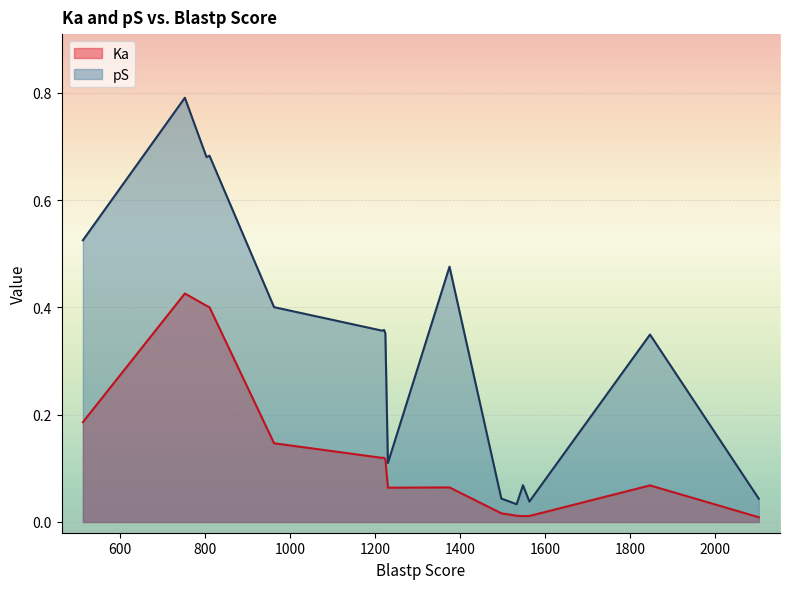

Which series has the largest total across all categories?

pS